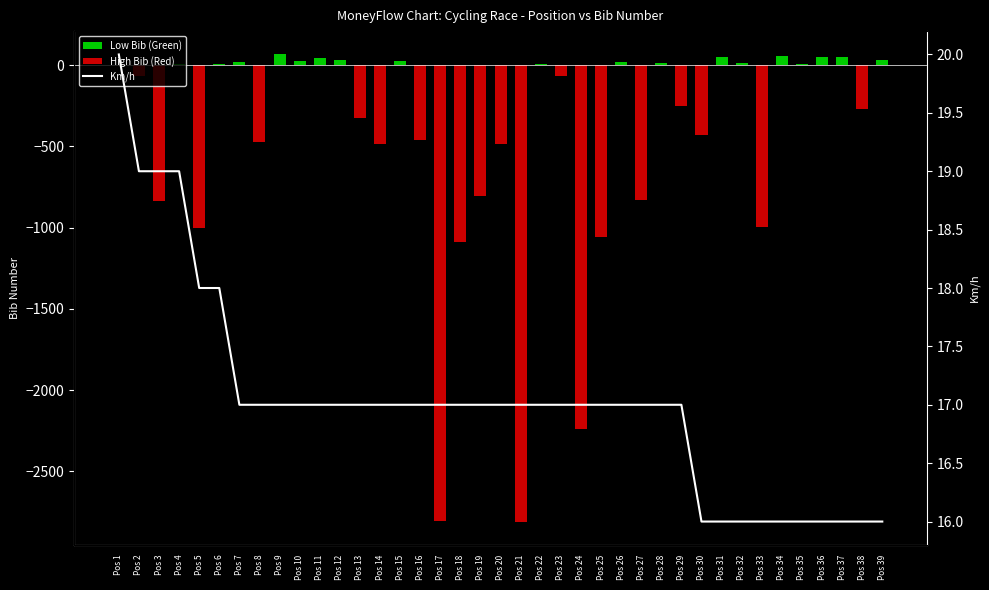

At how many categories does at least one series exceed -2309?

39